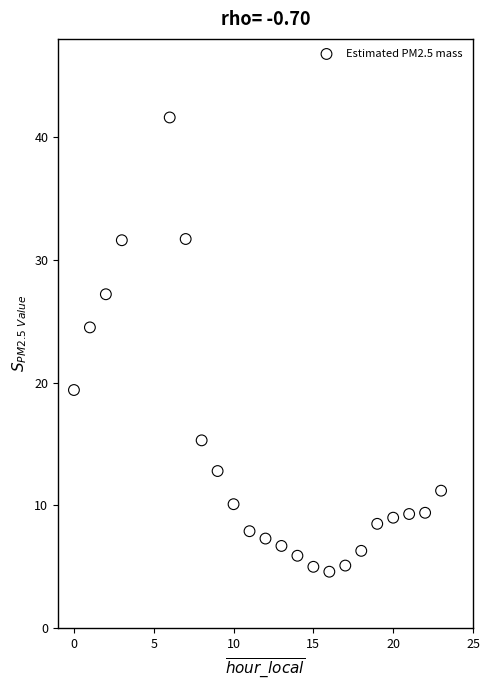

What Y value in the scatter plot is closest to 23?

24.5